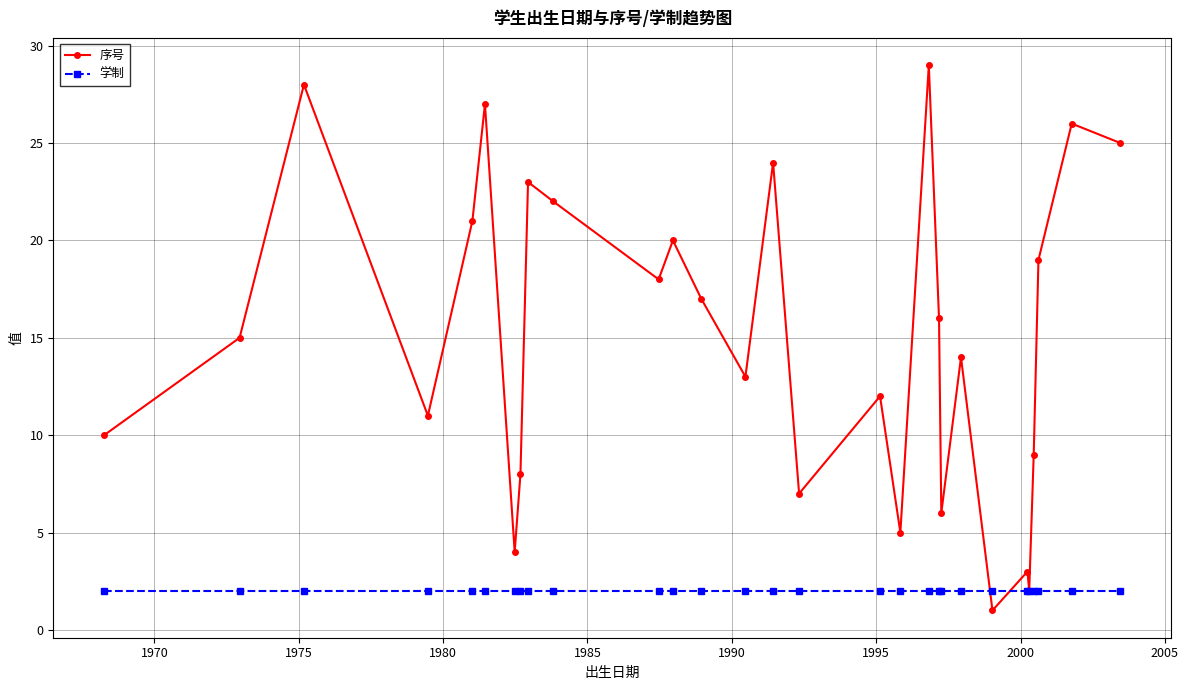

How many distinct data groups are displayed?

2